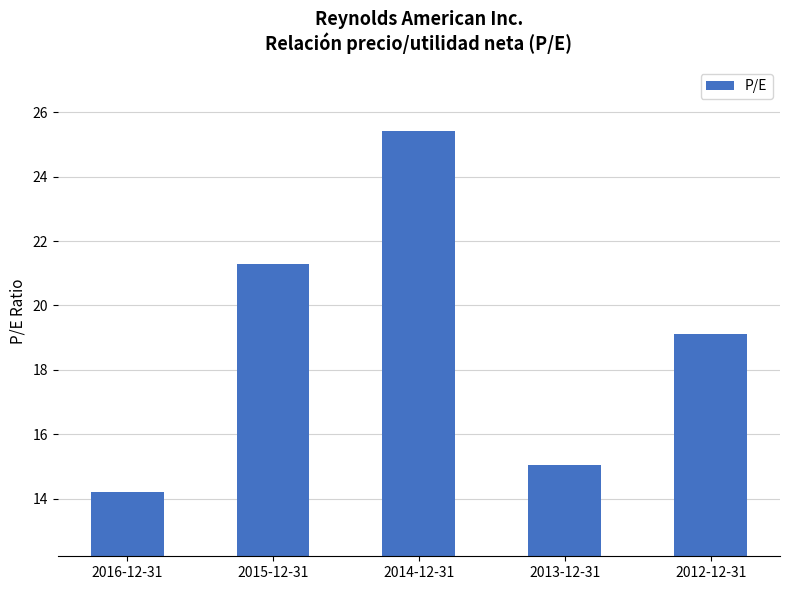

How many values exceed 19?

3